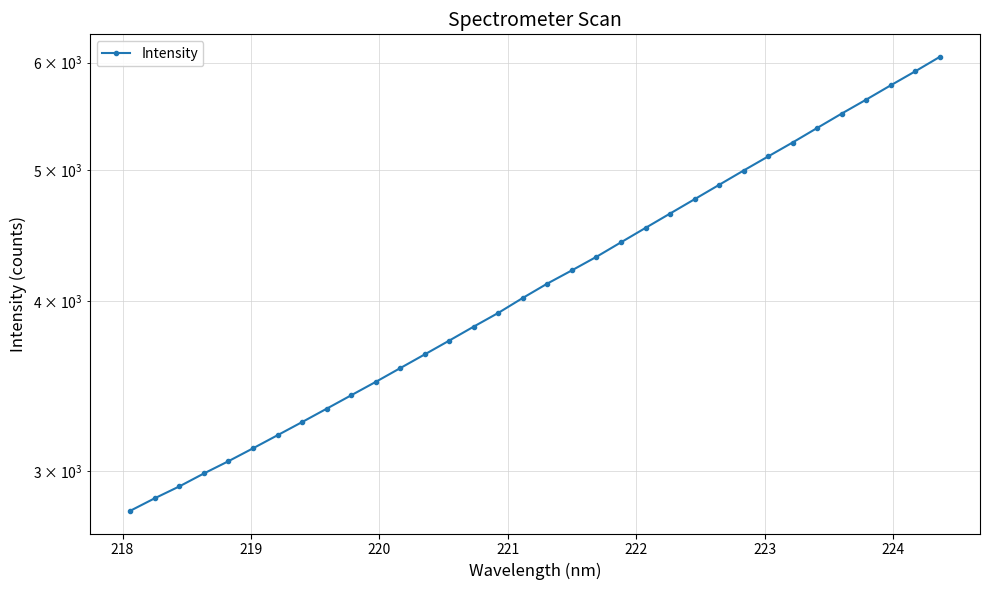

What is the value of the 1st point from the left?

2802.9